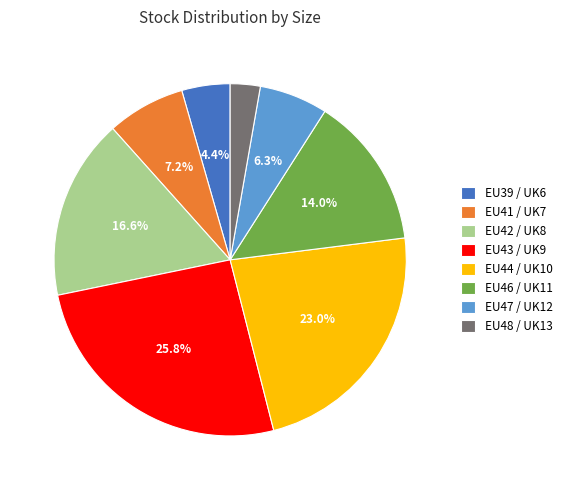

Is there a majority slice in this chart?

No